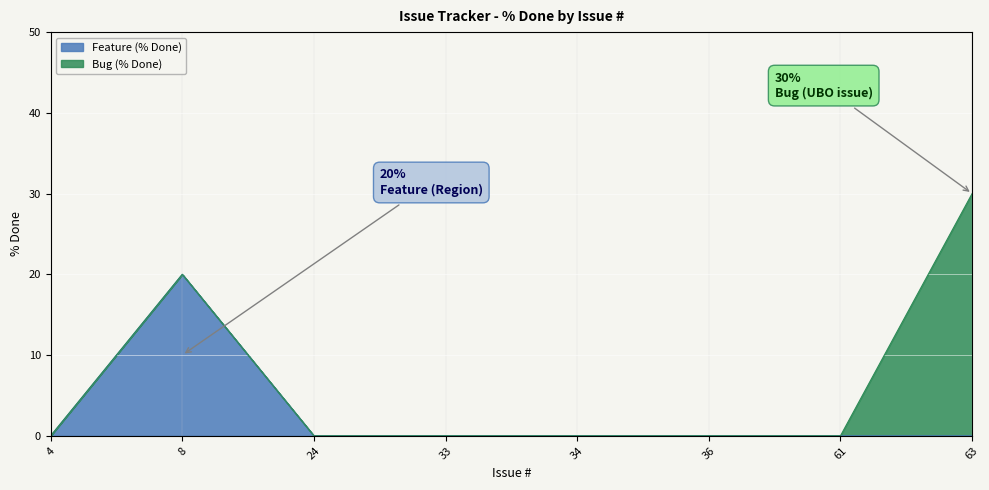

Rank the categories by % Done value from highest to lowest.

63, 8, 4, 24, 33, 34, 36, 61